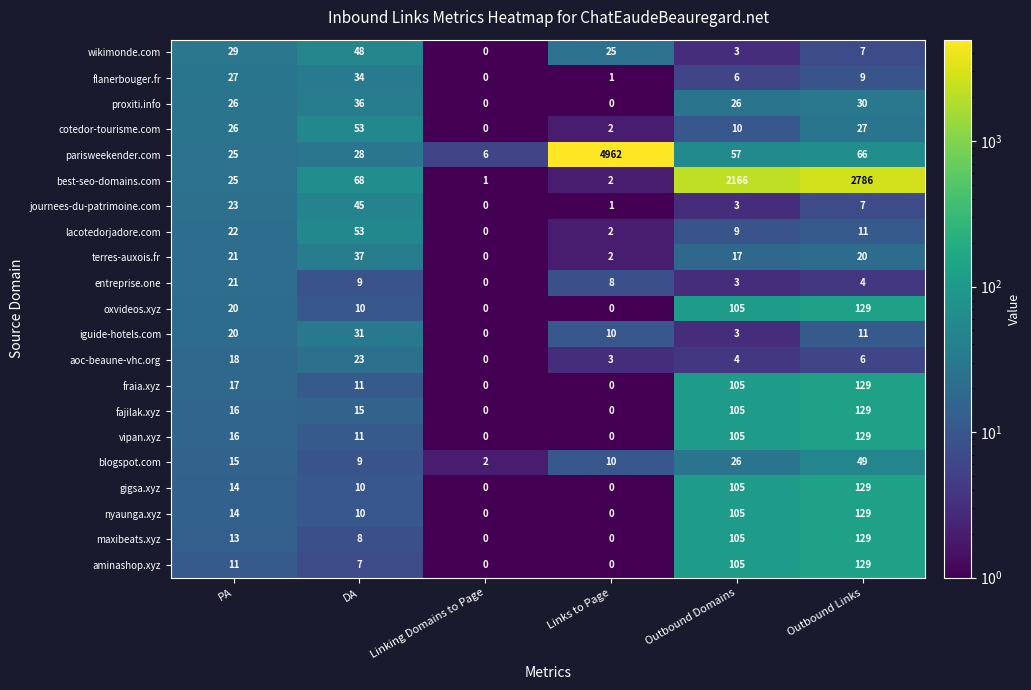

At which label does blogspot.com reach its minimum?

Linking Domains to Page